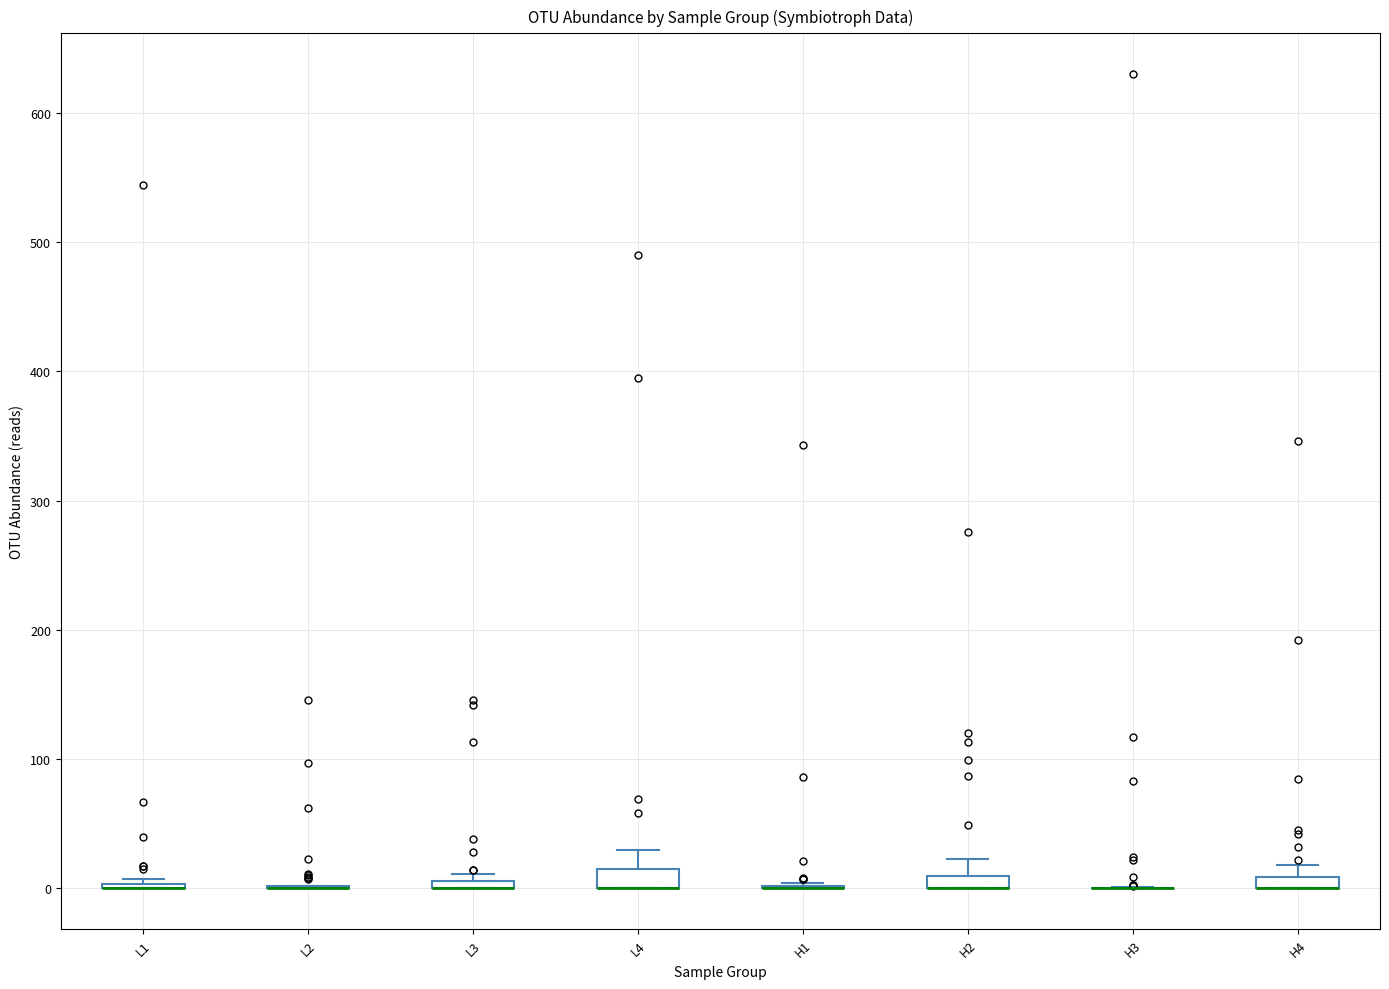

Where is the upper edge of the box for H4 on the y-axis? The values are not printed on the chart, so give them approximately, as read against the axis.

10